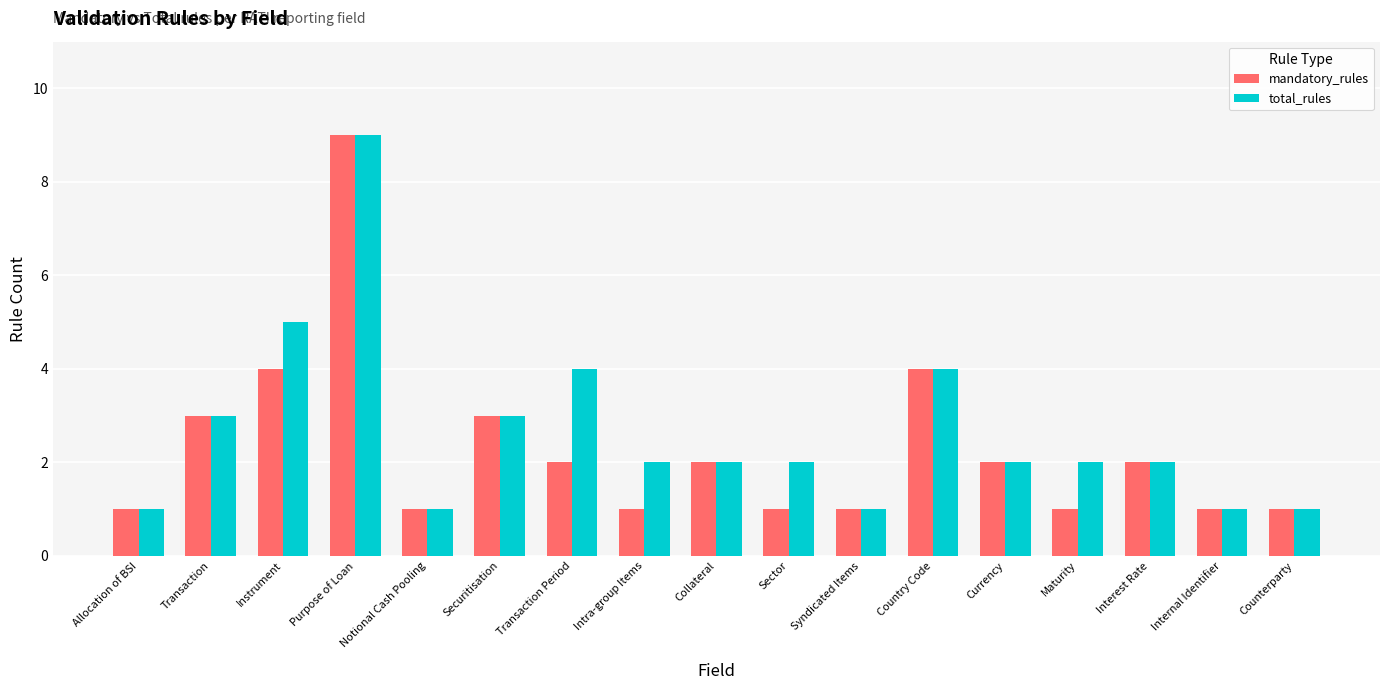

Rank the series at Instrument from lowest to highest value.

mandatory_rules, total_rules